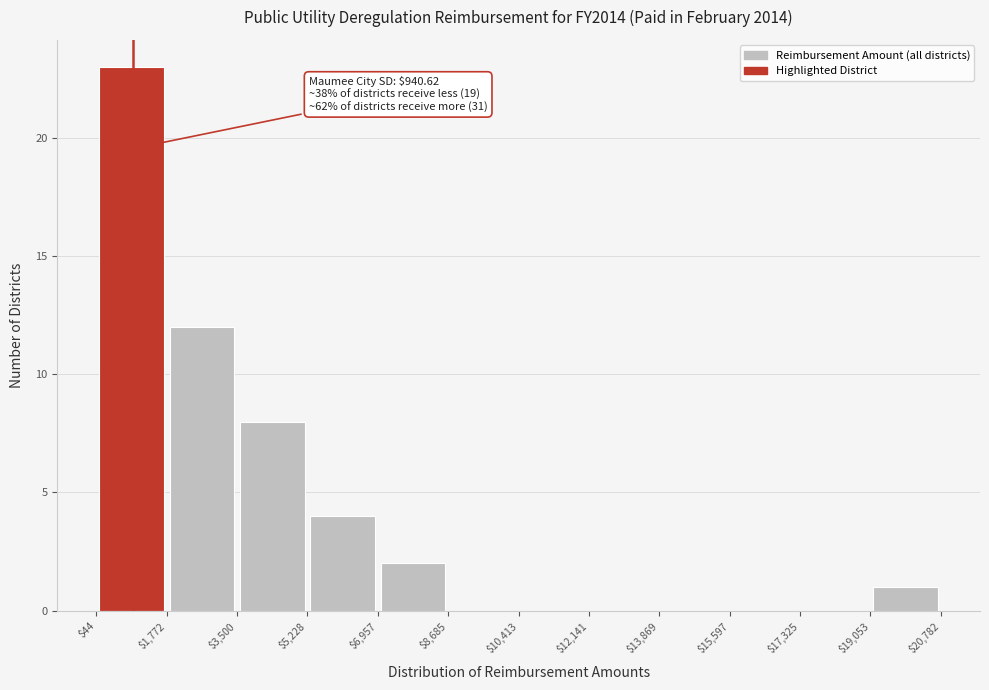

Over which range of the x-axis is the bar tallest?

$44 to $1,772